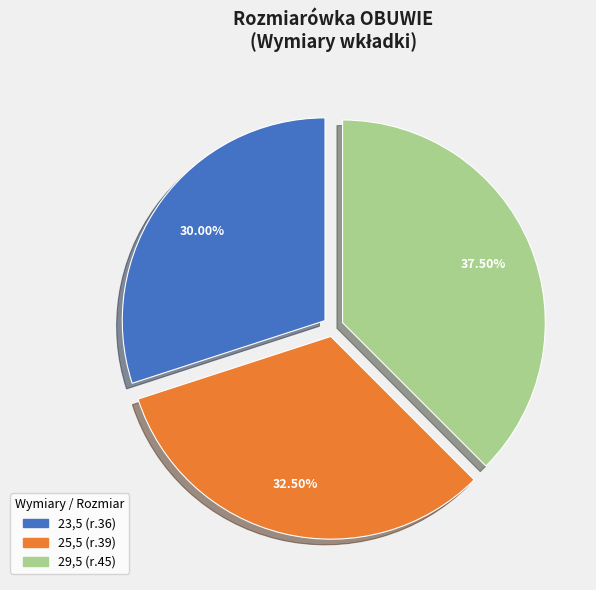

To the nearest percent, what is the combined percentage of 25,5 and 29,5?

70%